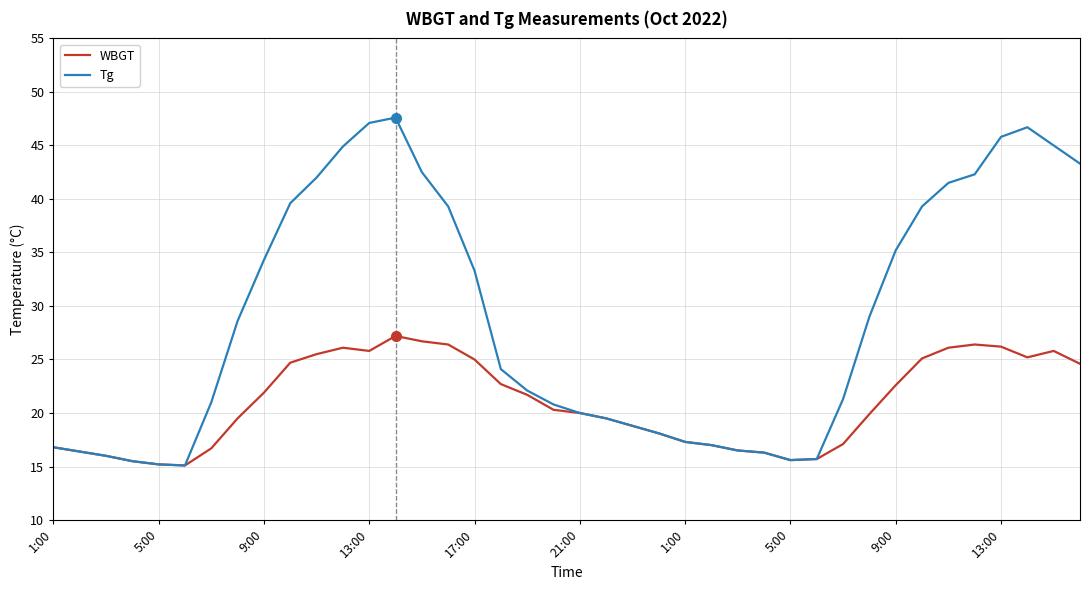

List the series in order of their peak value, highest first.

Tg, WBGT